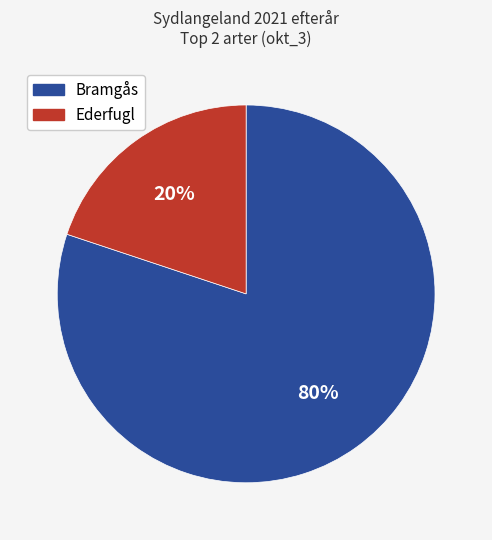

Is there any slice that represents more than half of the pie?

Yes